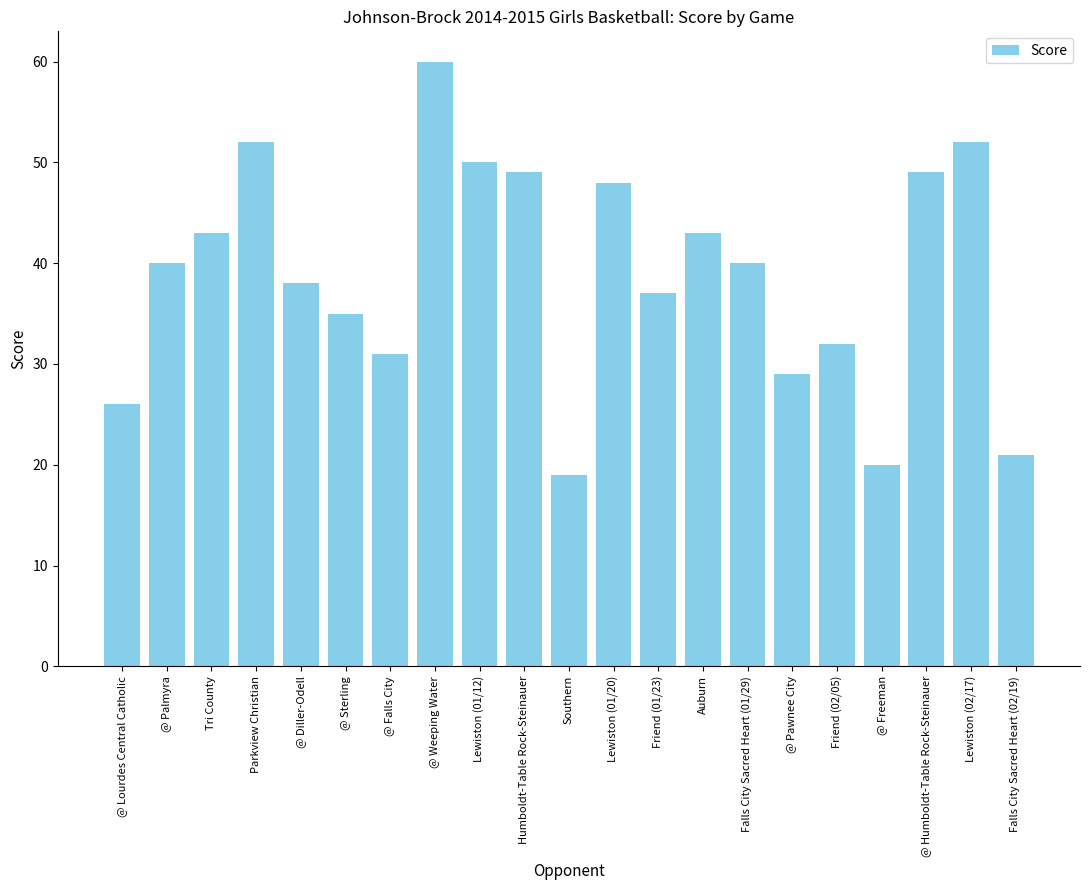

Count the number of data series in this chart.

1